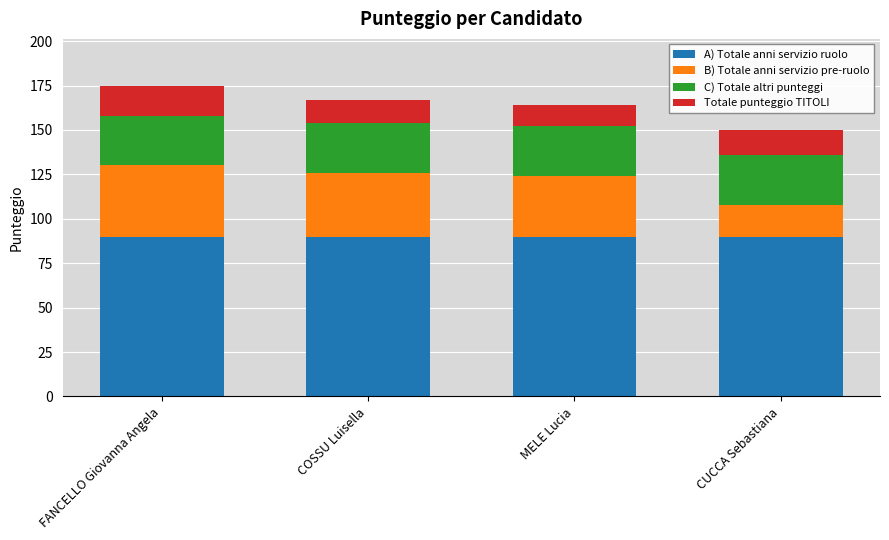

How many bars are there in total?

4